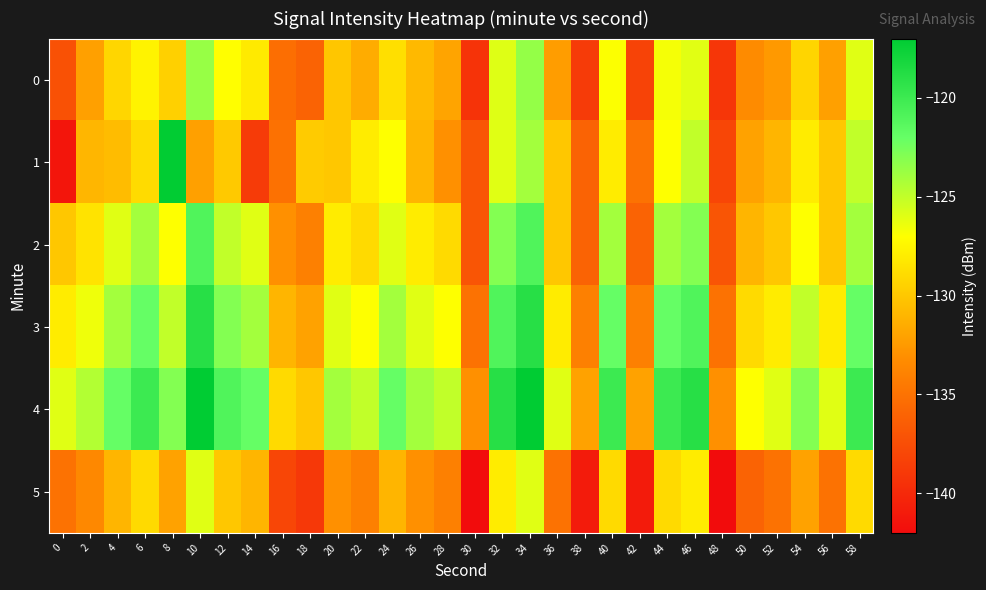

What is the total value across all series at 30?

-823.3